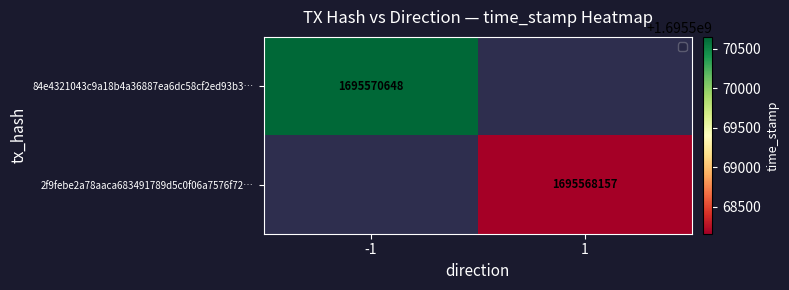

Is the value of 2f9febe2a78aaca683491789d5c0f06a7576f72… at 1 greater than the value of 84e4321043c9a18b4a36887ea6dc58cf2ed93b3… at -1?

No